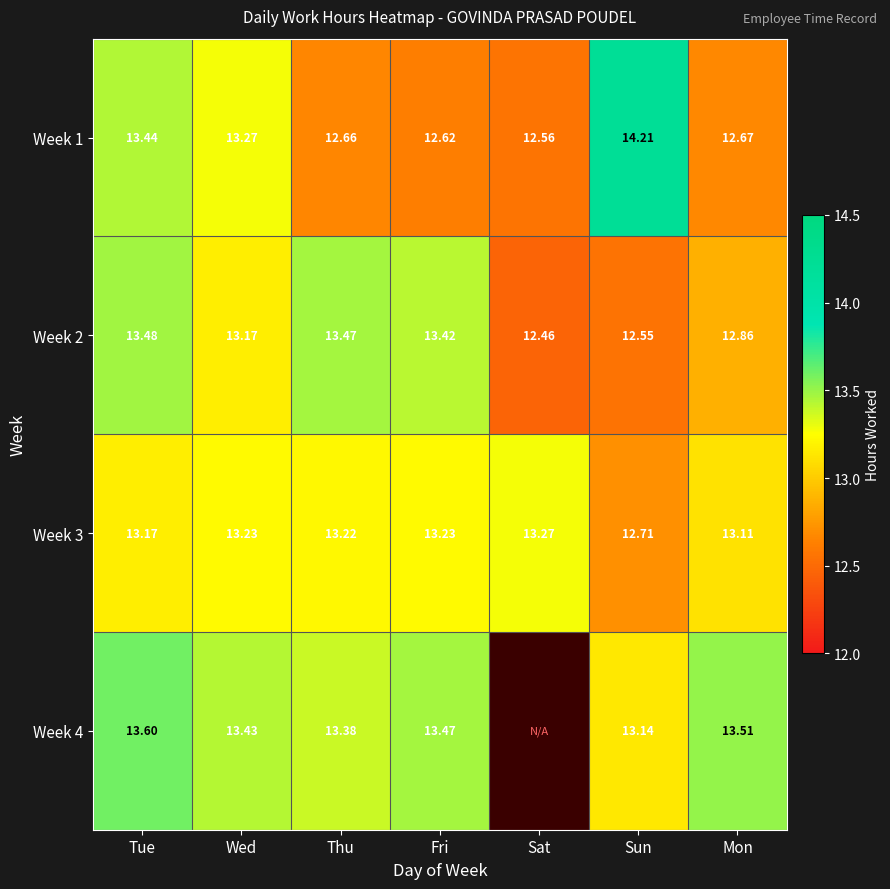

Rank the series at Fri from highest to lowest value.

Week 4, Week 2, Week 3, Week 1